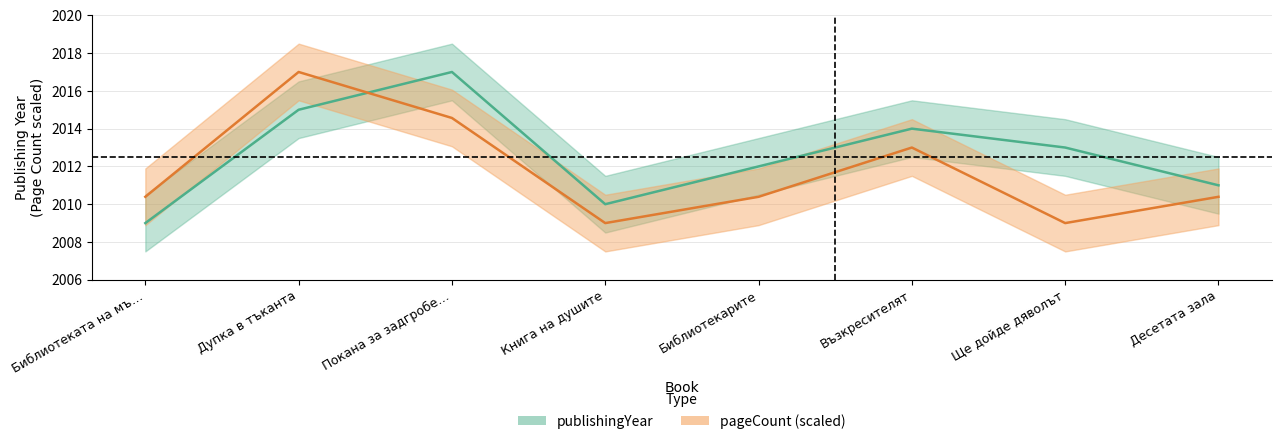

What is the difference between the maximum and second lowest values in the publishingYear series?

7.0